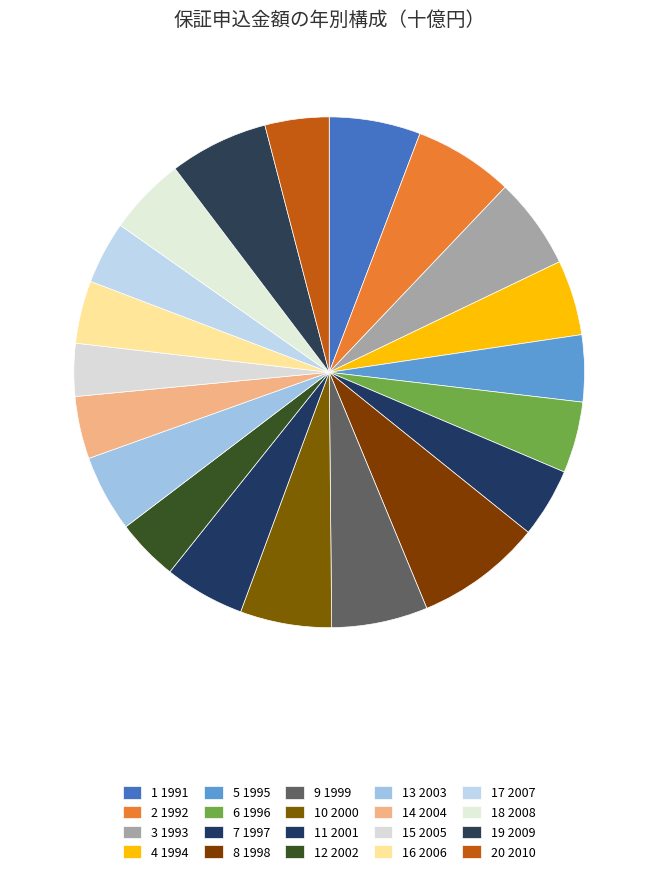

Count the number of slices in the pie.

20